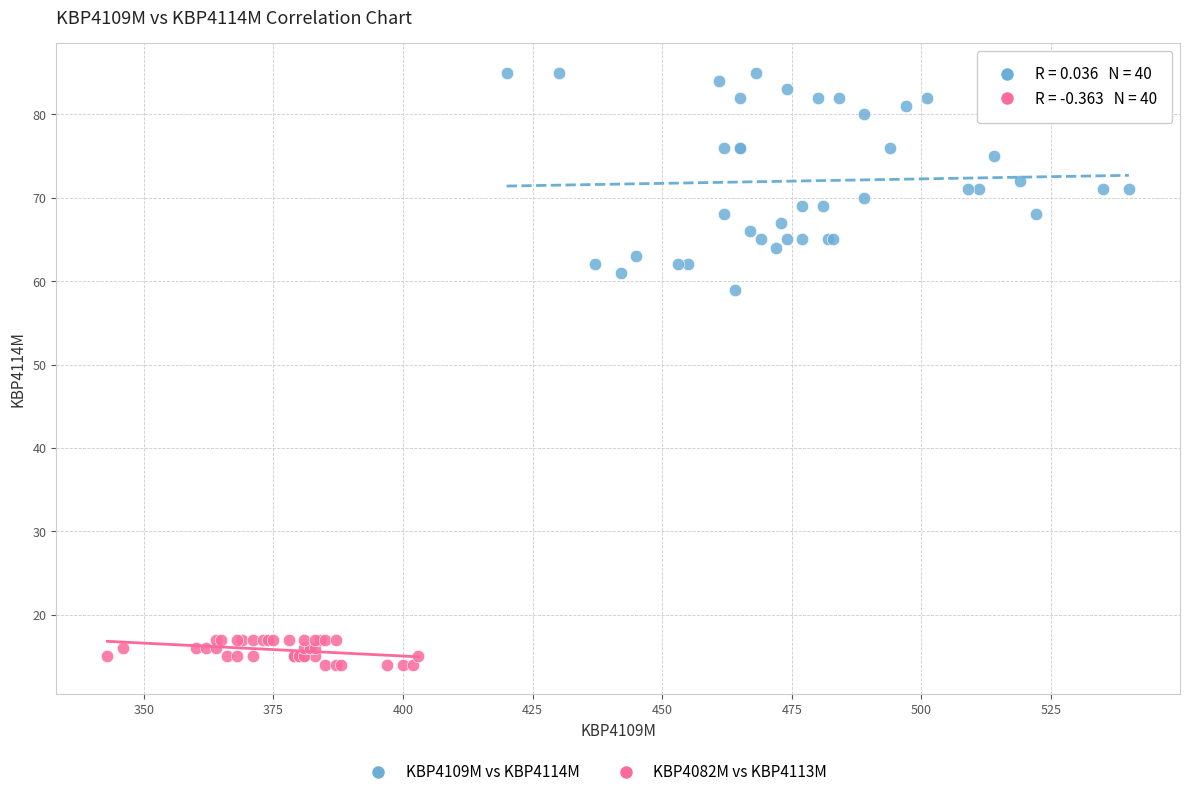

Which series contains the lowest Y value?

KBP4082M vs KBP4113M